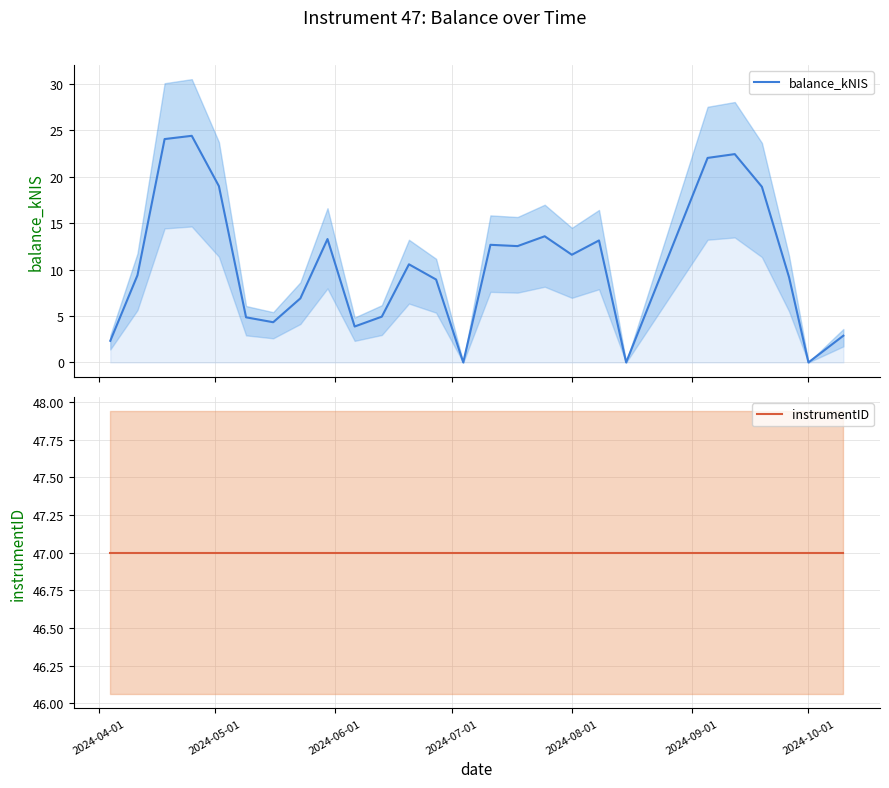

Reading left to right, extract all data points from this chart.

balance_kNIS: 2.3	9.4	24.1	24.4	19.0	4.9	4.3	6.9	13.3	3.9	4.9	10.6	8.9	0.0	12.7	12.5	13.6	11.6	13.1	0.0	22.0	22.4	18.9	9.2	0.0	2.9
instrumentID: 47.0	47.0	47.0	47.0	47.0	47.0	47.0	47.0	47.0	47.0	47.0	47.0	47.0	47.0	47.0	47.0	47.0	47.0	47.0	47.0	47.0	47.0	47.0	47.0	47.0	47.0